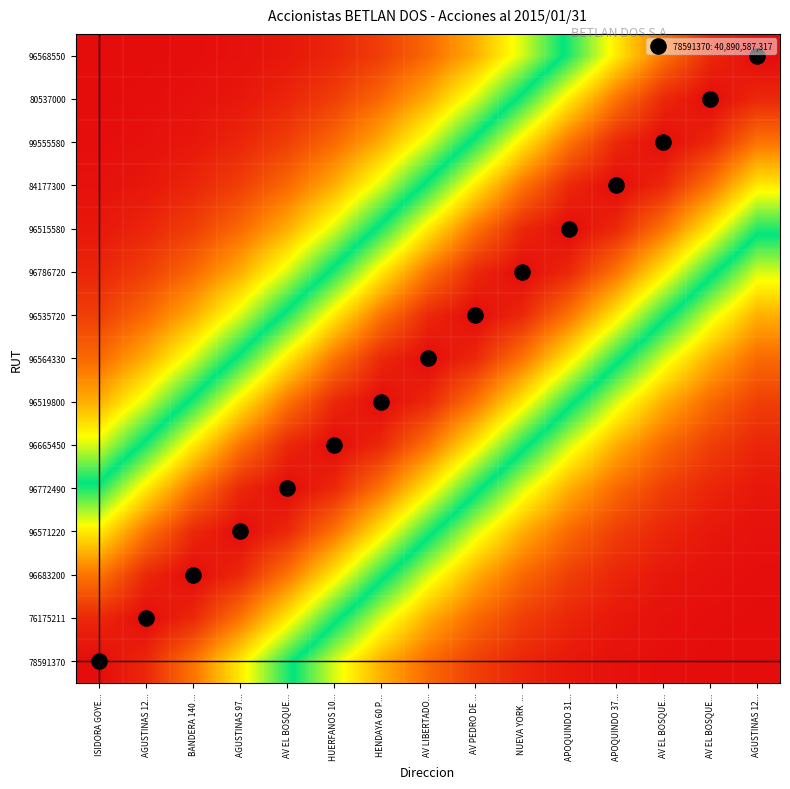

Between BANDERA 140 ... and AV EL BOSQUE..., which is larger?

BANDERA 140 ...